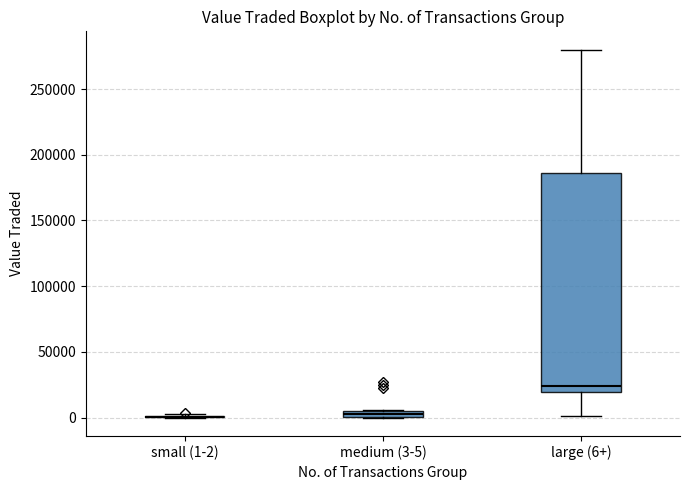

Comparing the boxes themselves (not the whiskers), which one is the tallest?

large (6+)